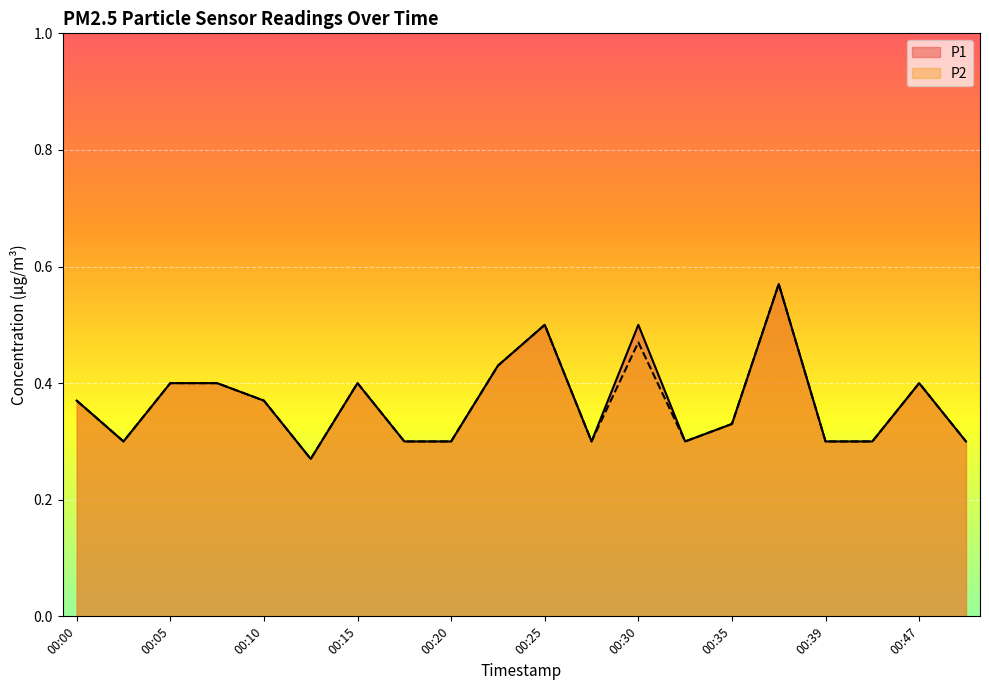

Which series changed the most between 00:22 and 00:47?

P1